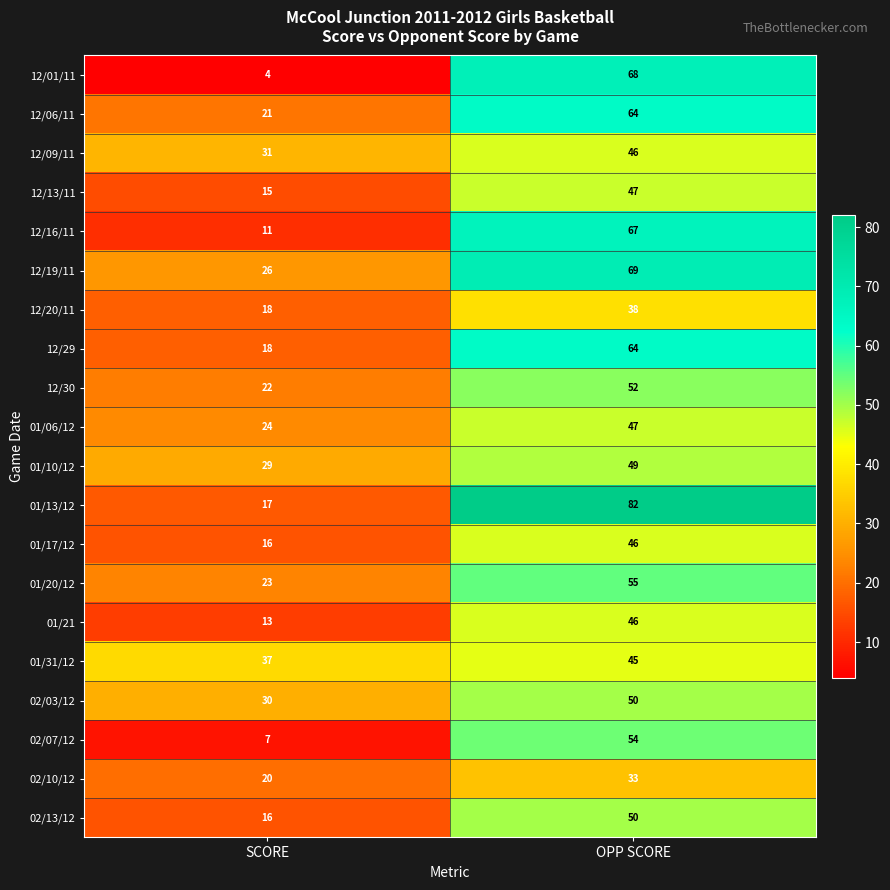

At how many categories does at least one series exceed 50?

1